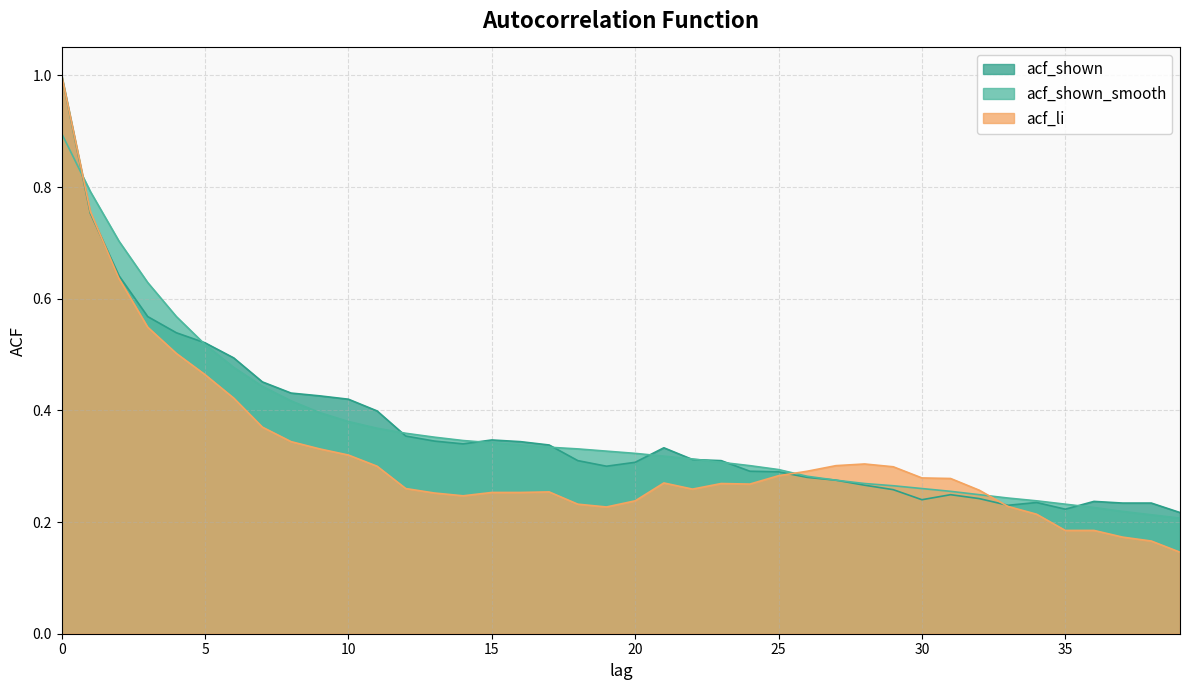

What is the minimum value shown in the chart?

0.1